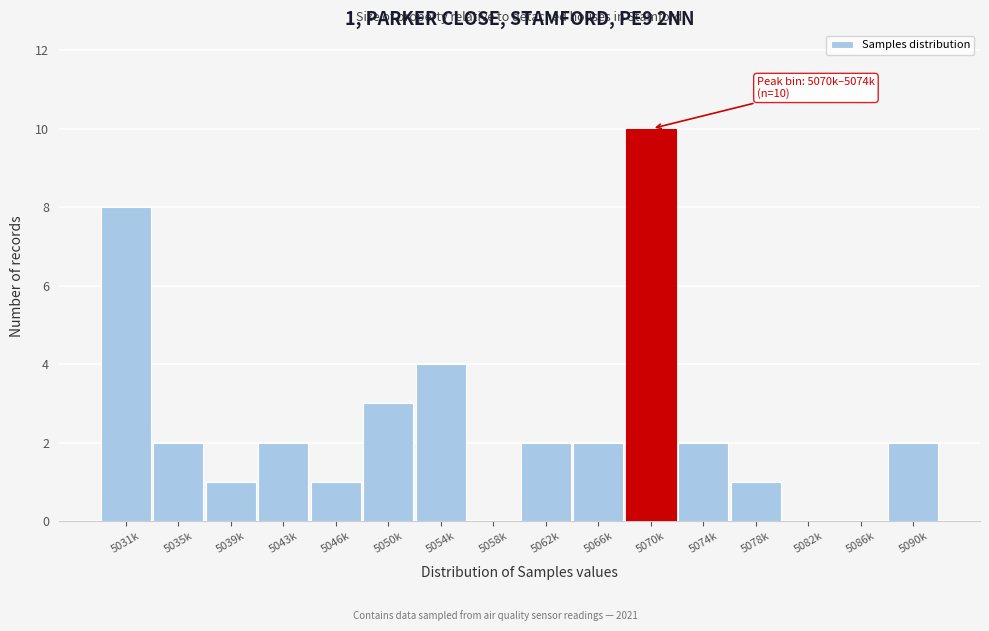

Reading right to left, list all the values displayed in this chart.

5090k=2	5086k=0	5082k=0	5078k=1	5074k=2	5070k=10	5066k=2	5062k=2	5058k=0	5054k=4	5050k=3	5046k=1	5043k=2	5039k=1	5035k=2	5031k=8